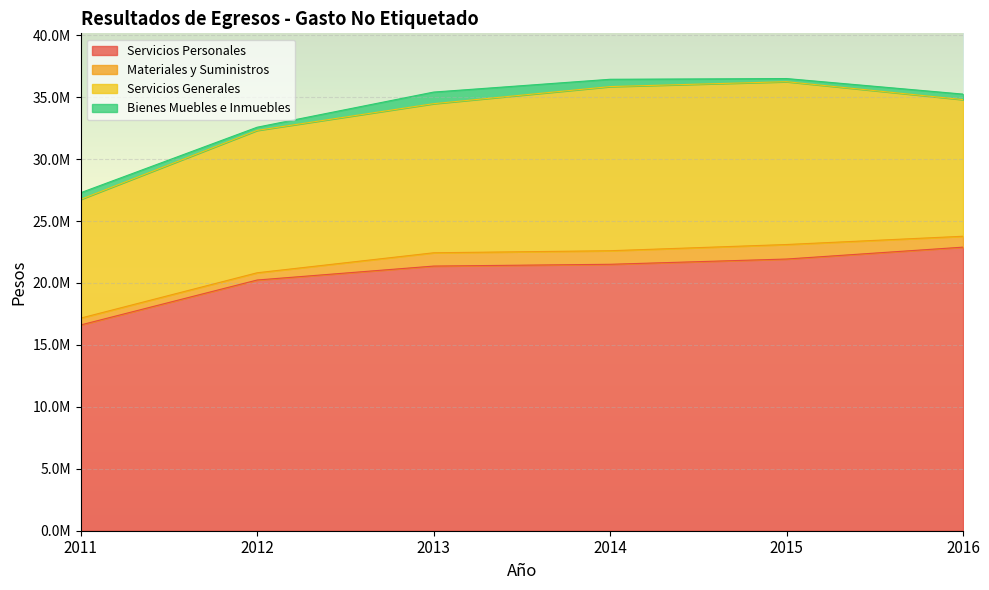

What is the average value of the Bienes Muebles e Inmuebles series?

503112